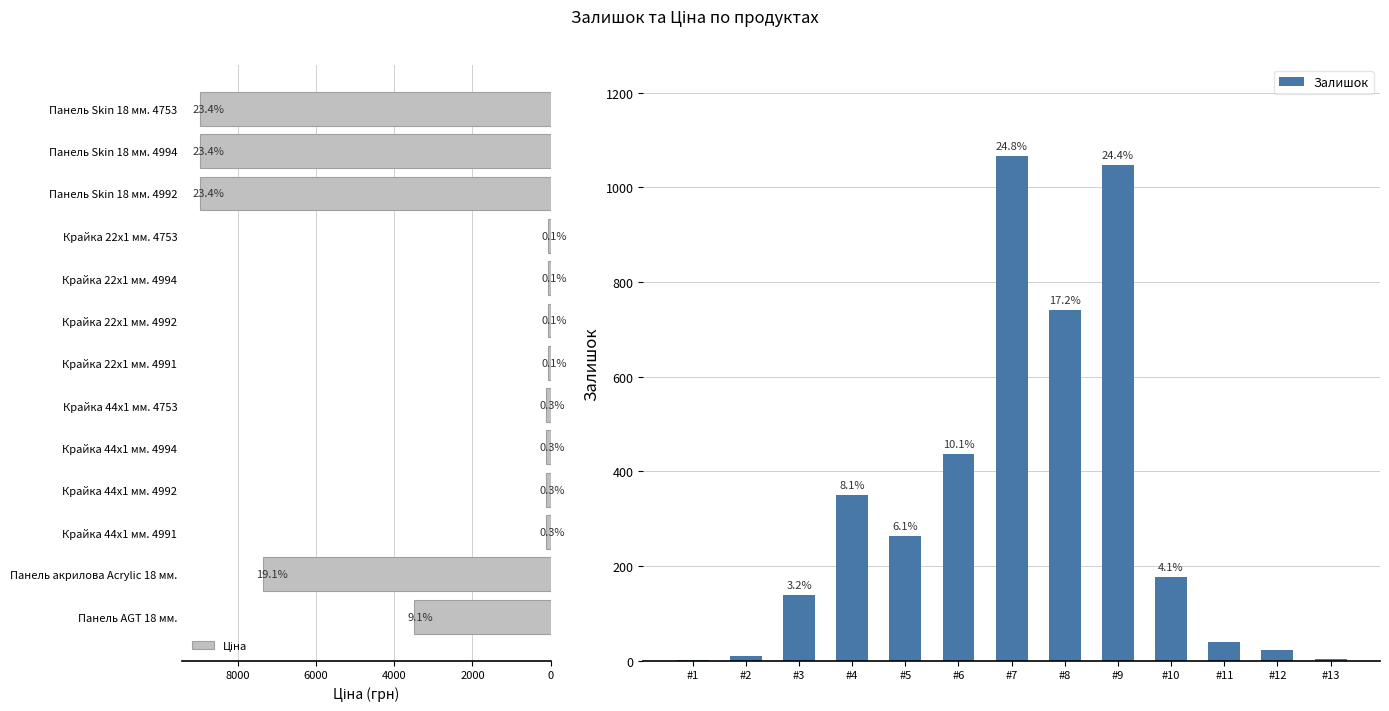

List the series in order of their peak value, highest first.

Ціна, Залишок